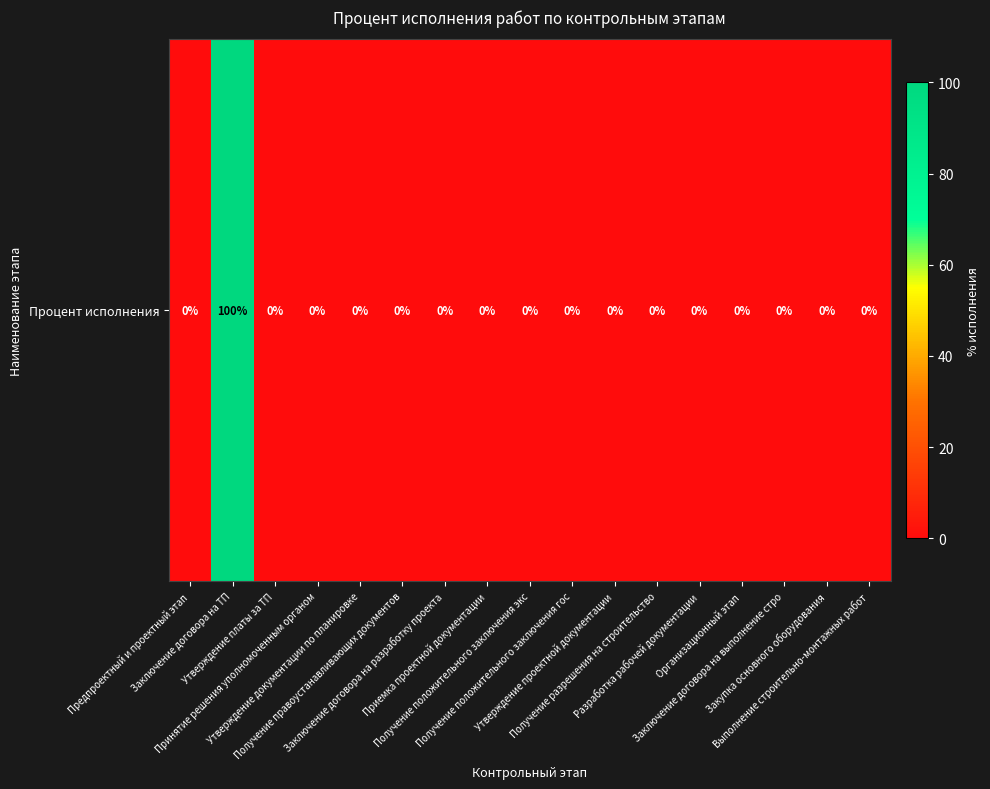

Reading left to right, transcribe all the data shown in this chart.

0	100	0	0	0	0	0	0	0	0	0	0	0	0	0	0	0